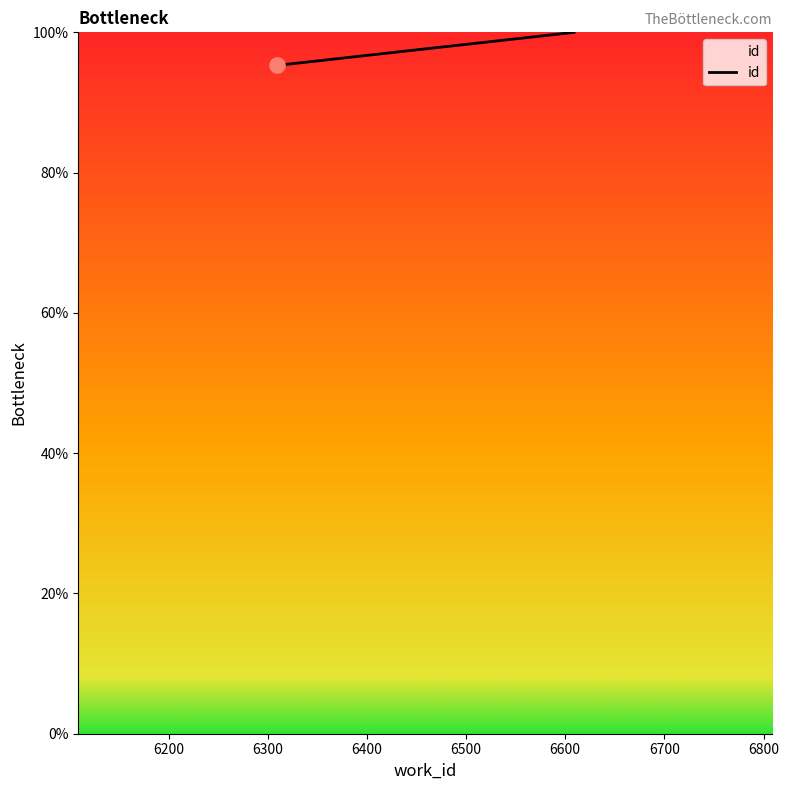

What is the ratio of the value at 6200 to the value at 6400?

1.0